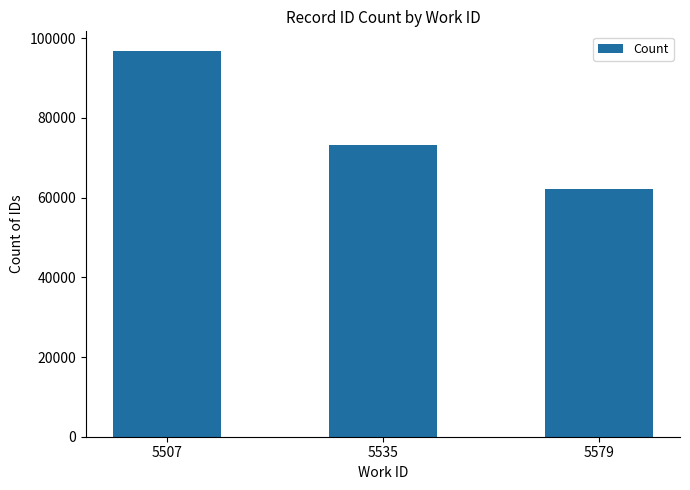

Which label corresponds to the smallest value in the chart?

5579